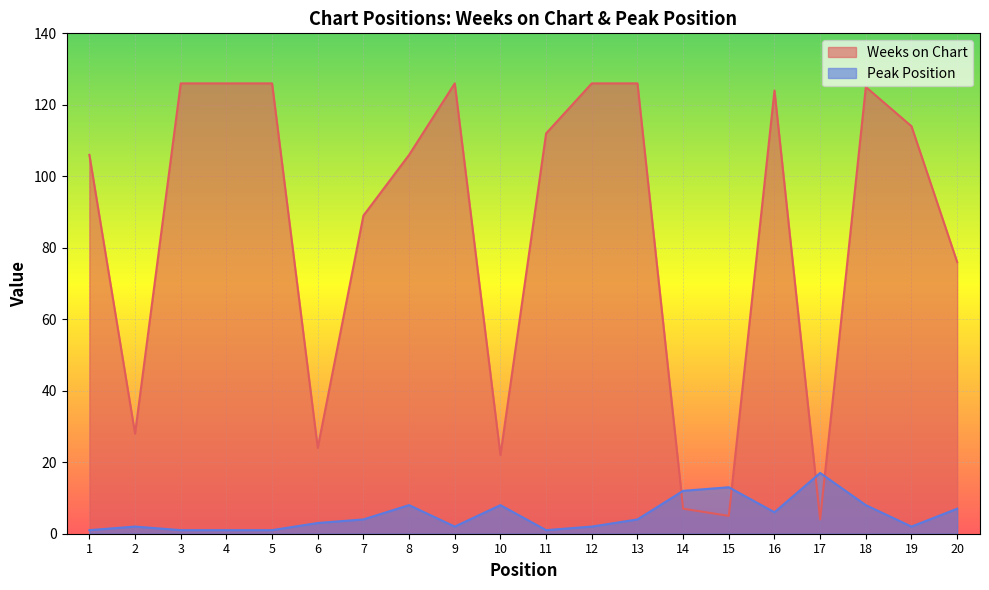

The Peak Position series shows 5 at 6. True or false?

False